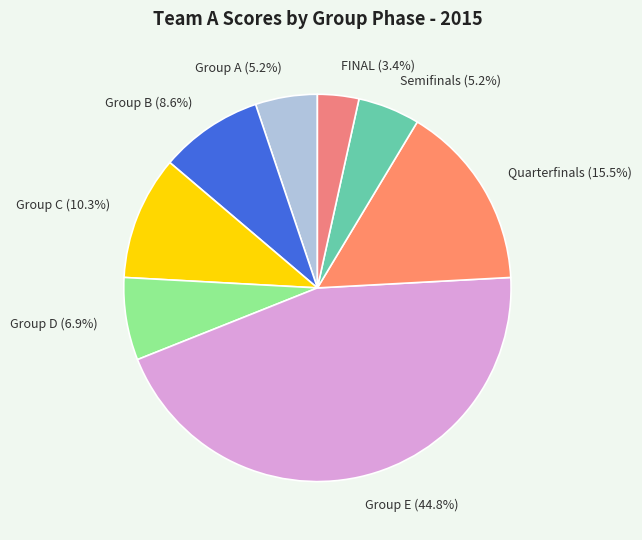

Does Group C represent more than half of the total?

No